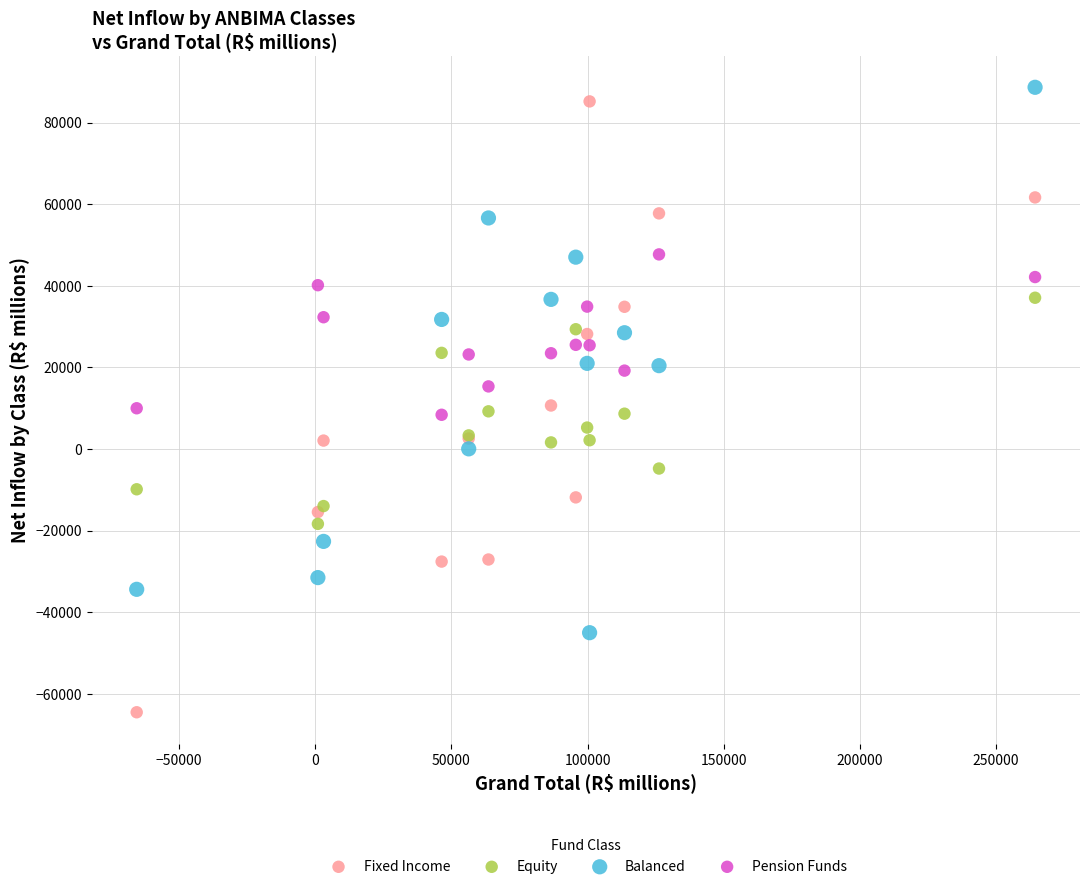

What are all the series names shown in the legend?

Fixed Income, Equity, Balanced, Pension Funds